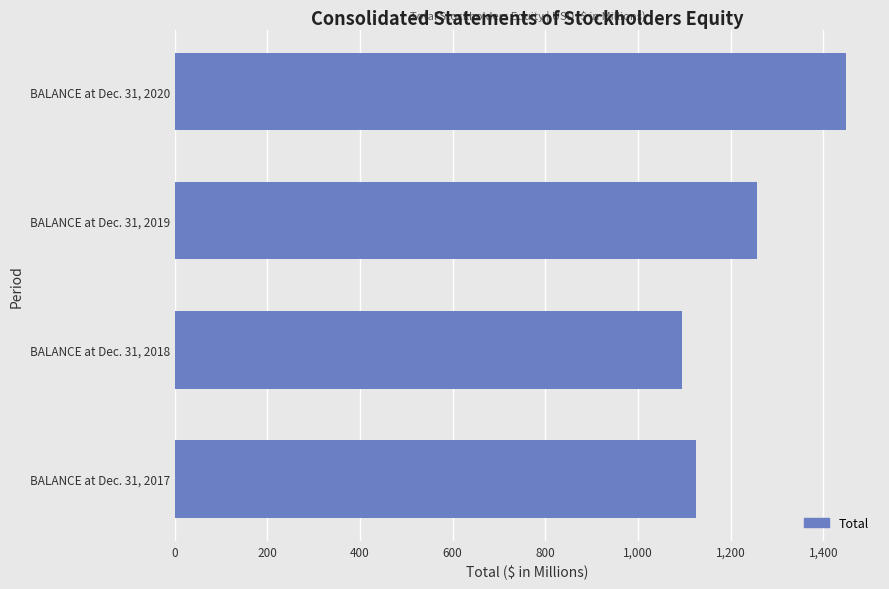

What is the approximate value at BALANCE at Dec. 31, 2020?

1449.6